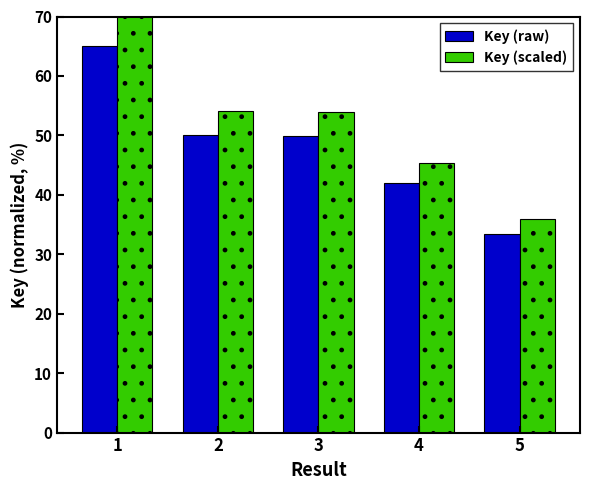

The Key (raw) series shows 25.7 at 4. True or false?

False